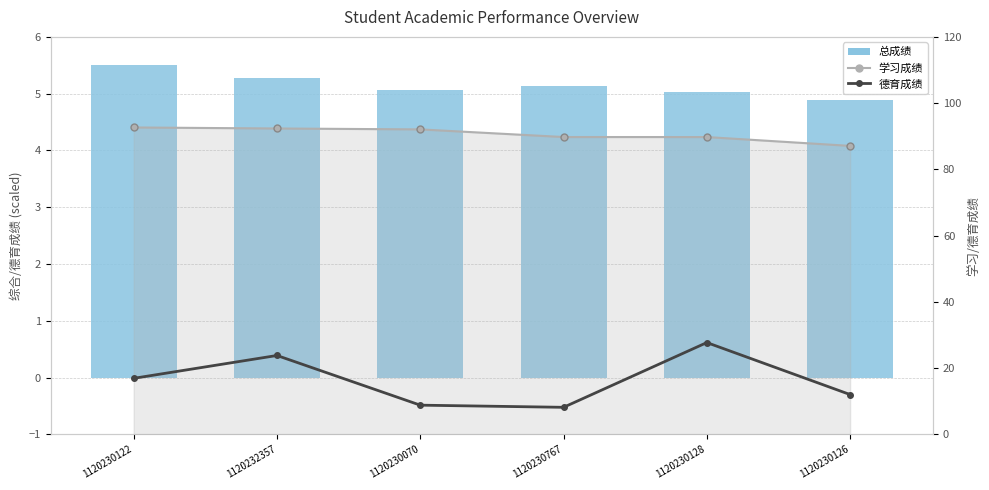

Which has a higher value, 1120230122 or 1120230126?

1120230122